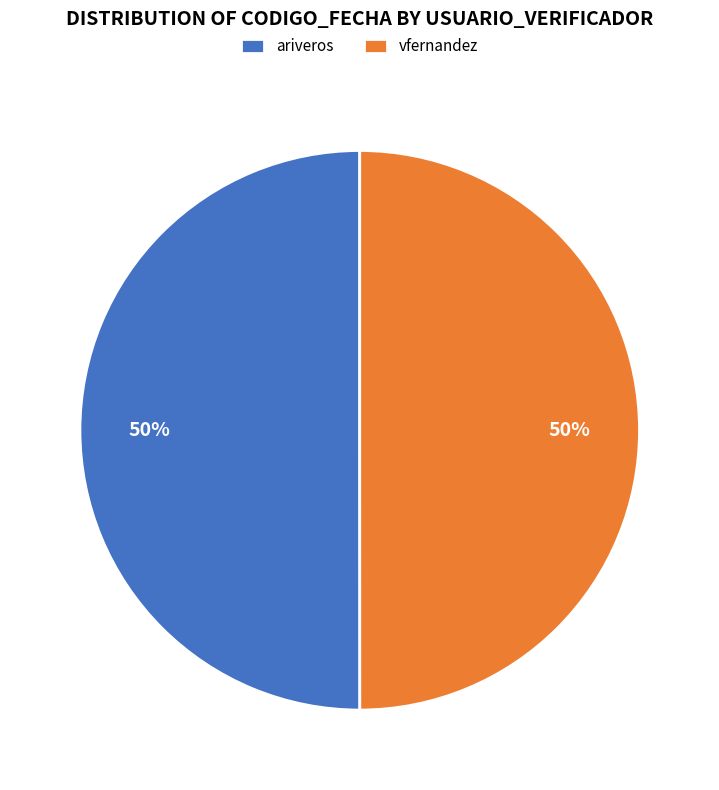

How many slices are in this pie chart?

2